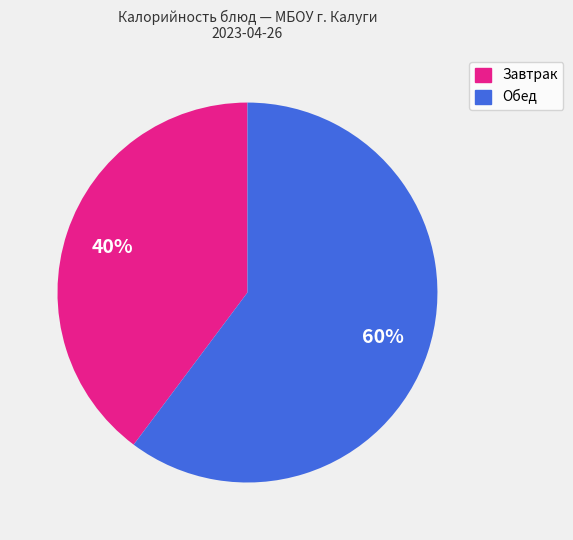

To the nearest percent, what is the difference between the largest and smallest slice percentages?

20%